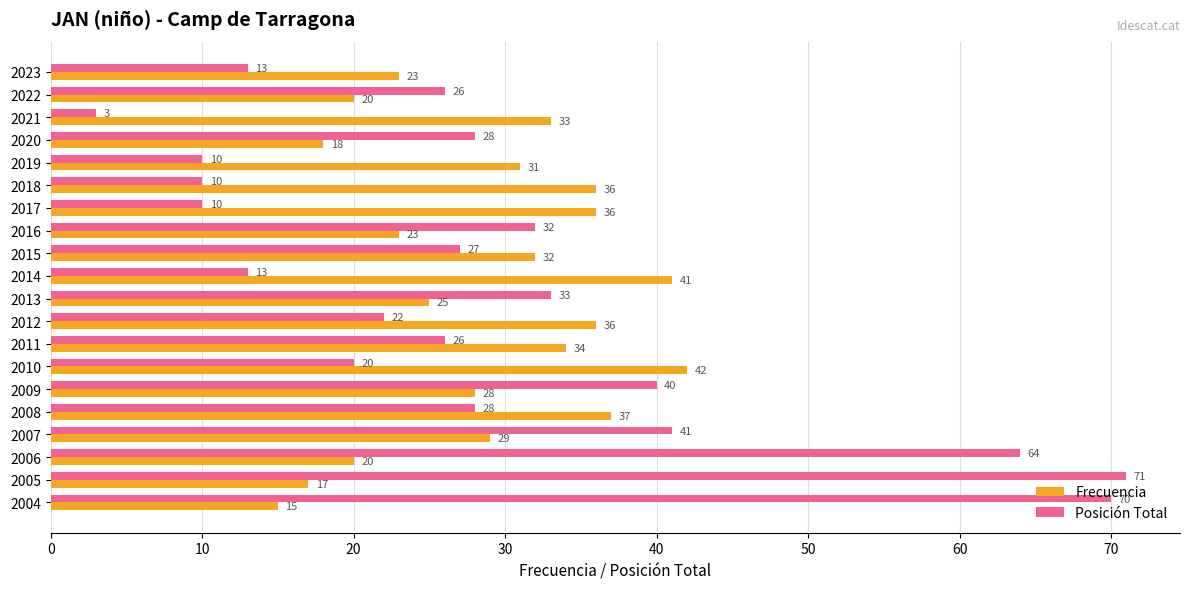

Read the Posición Total value at 2011.

26